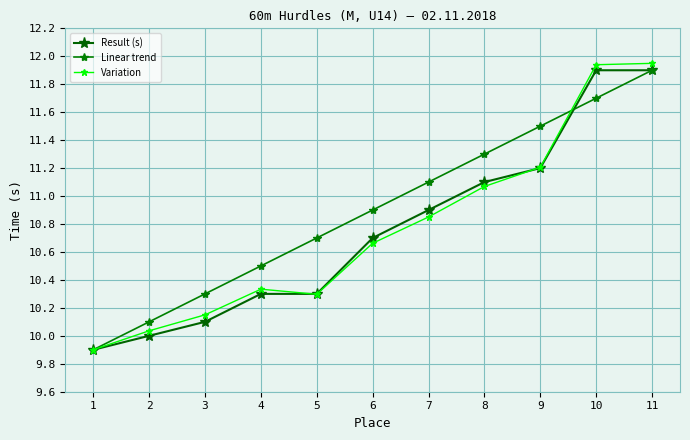

At how many categories does at least one series exceed 11?

5